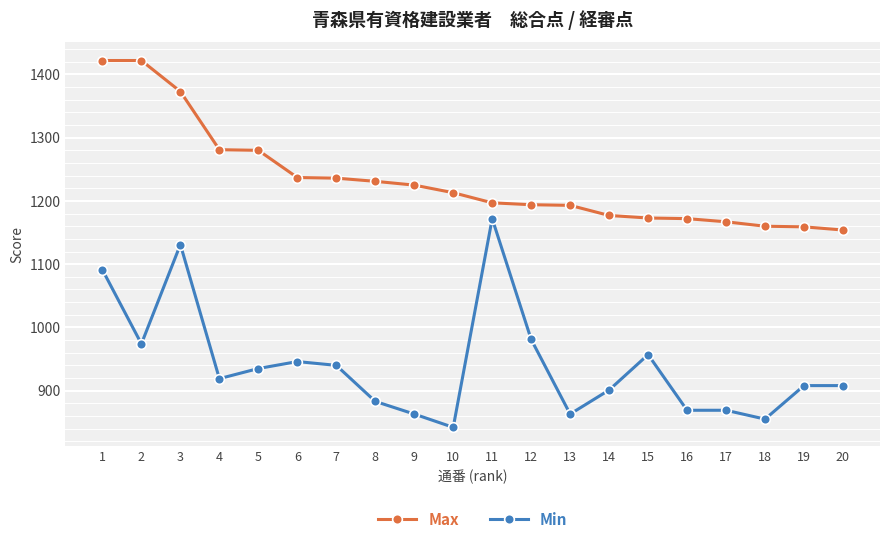

How many lines are shown in the chart?

2